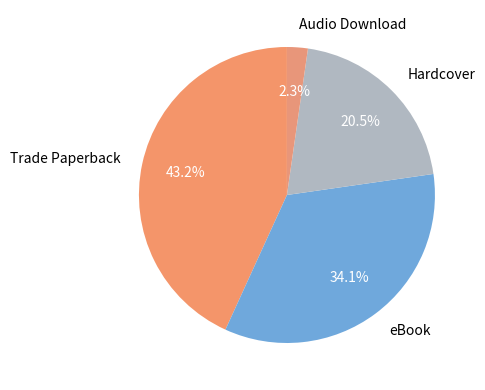

Rank the categories by value from lowest to highest.

Audio Download, Hardcover, eBook, Trade Paperback